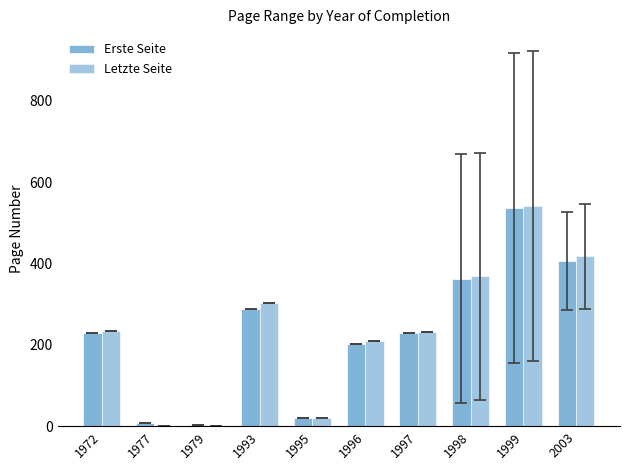

What is the highest value of the Letzte Seite series?

541.7